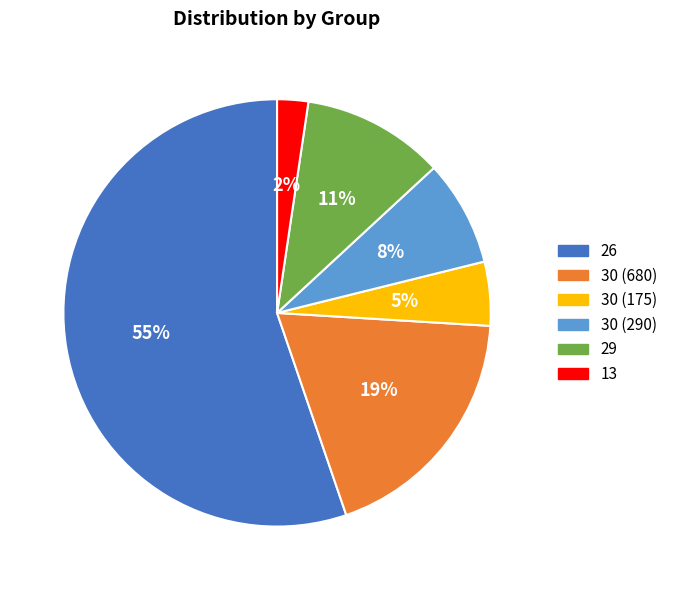

Which slice is the smallest?

13